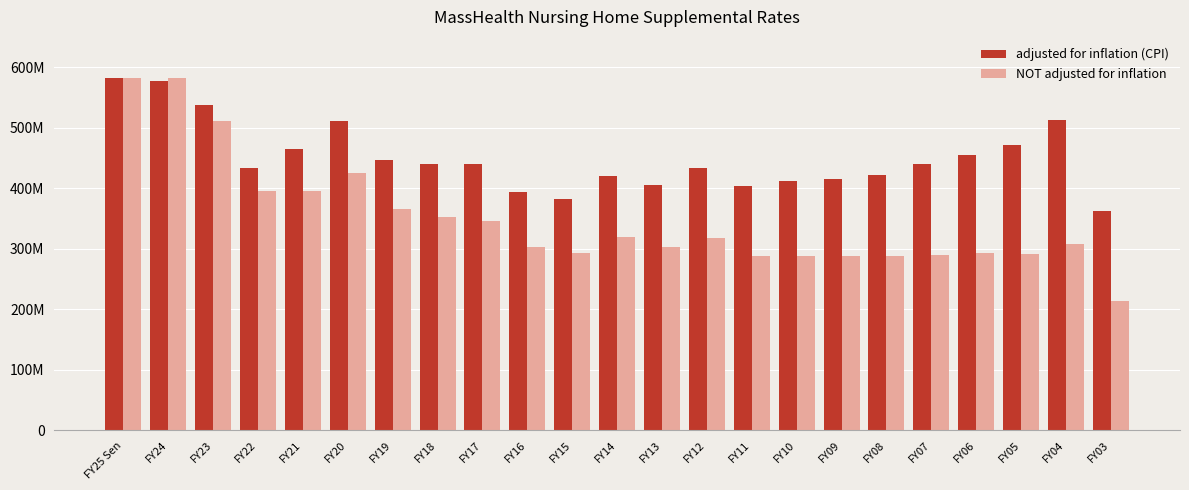

Are the bars horizontal?

No